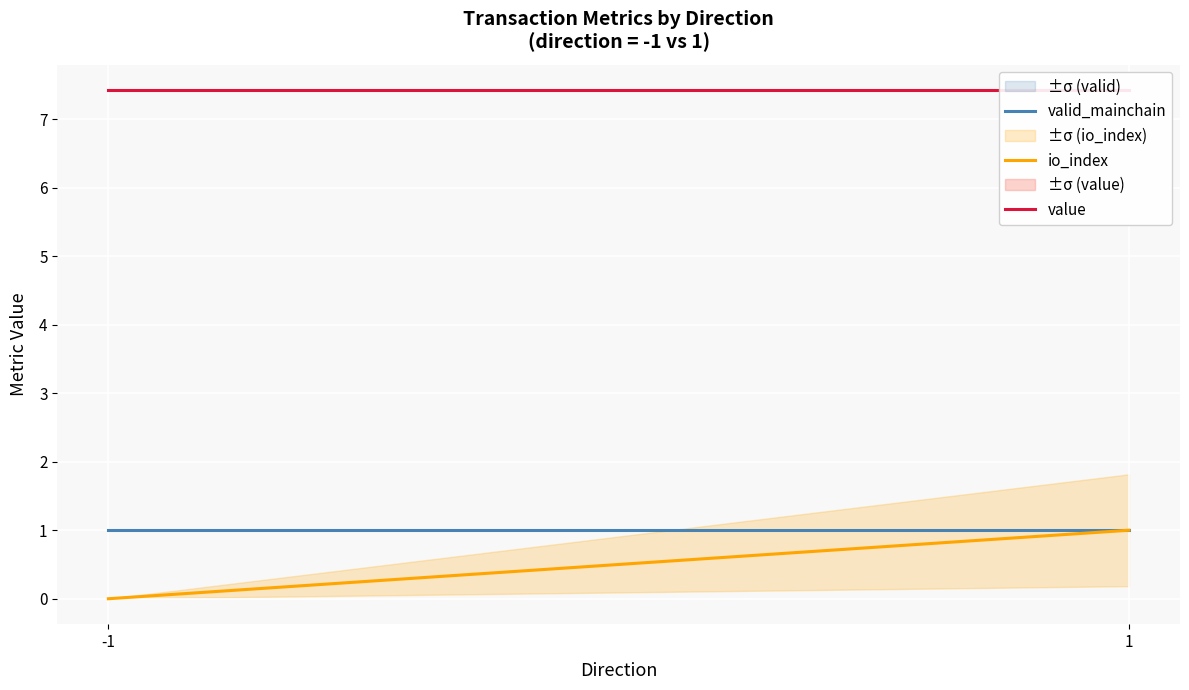

Between 1 and -1, which is larger?

1